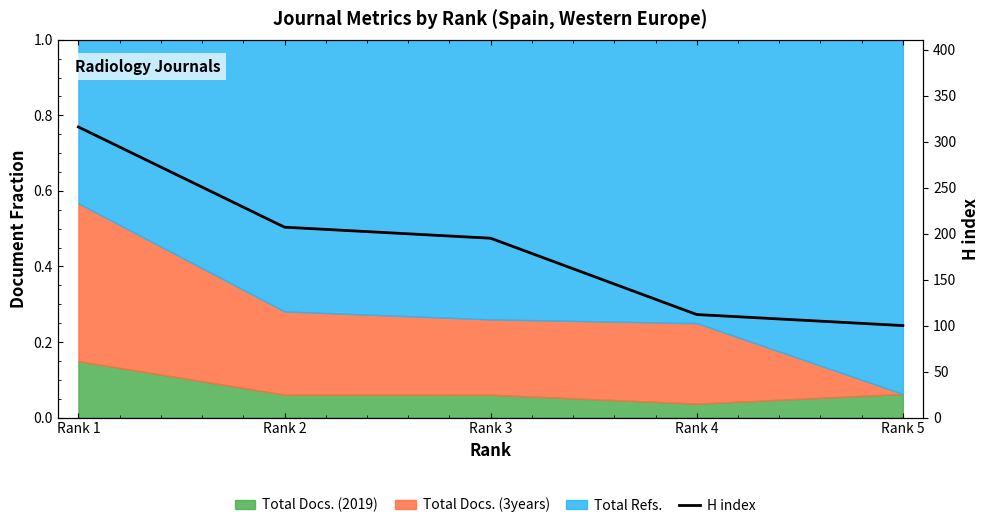

Which label corresponds to the smallest value in the chart?

Rank 5